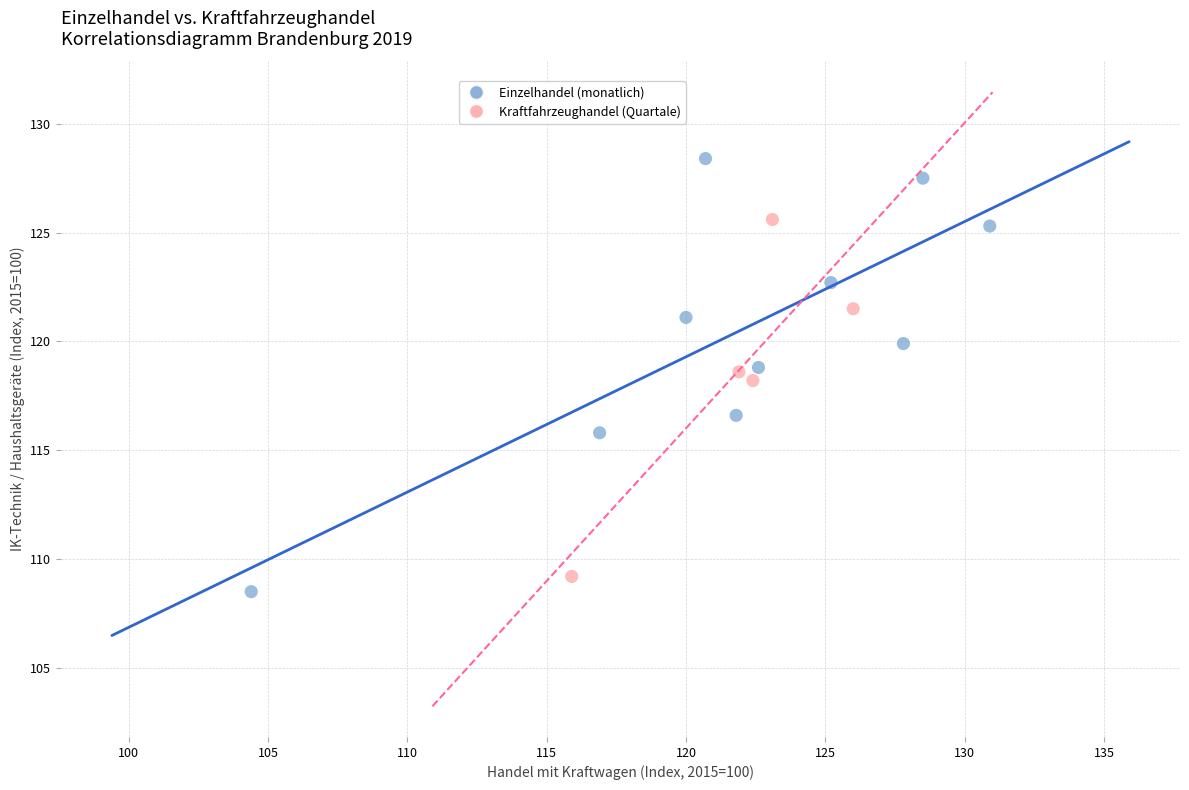

Which series contains the highest Y value?

Einzelhandel (monatlich)